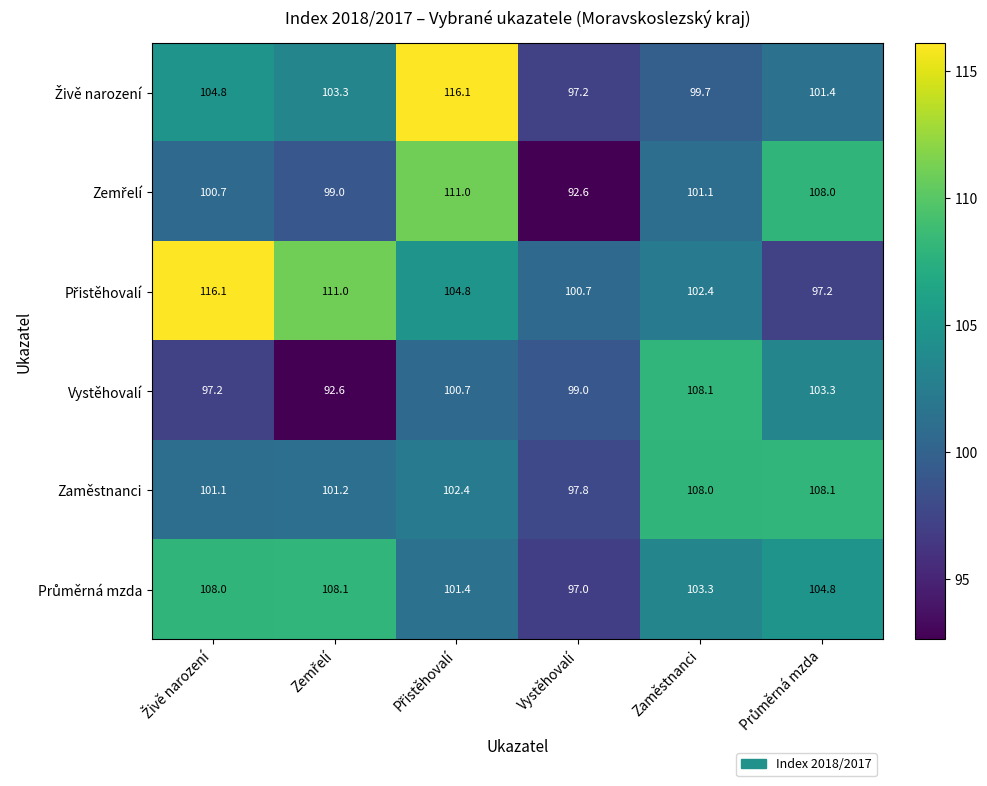

At how many categories does at least one series exceed 94?

6